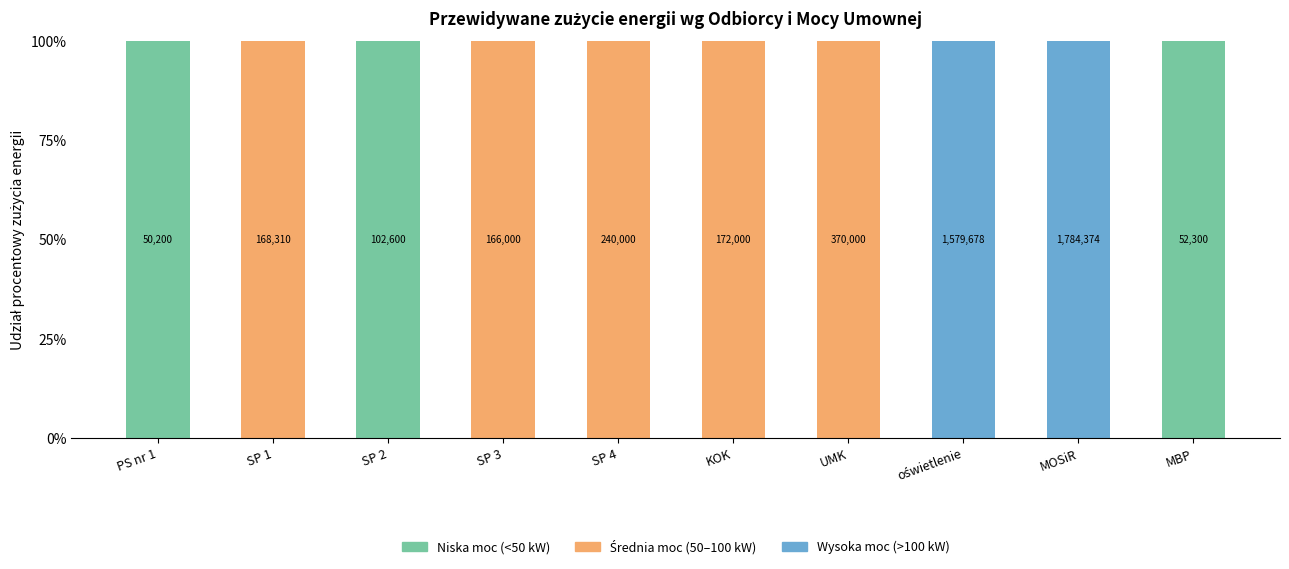

What is the total value across all series at MOSiR?

100